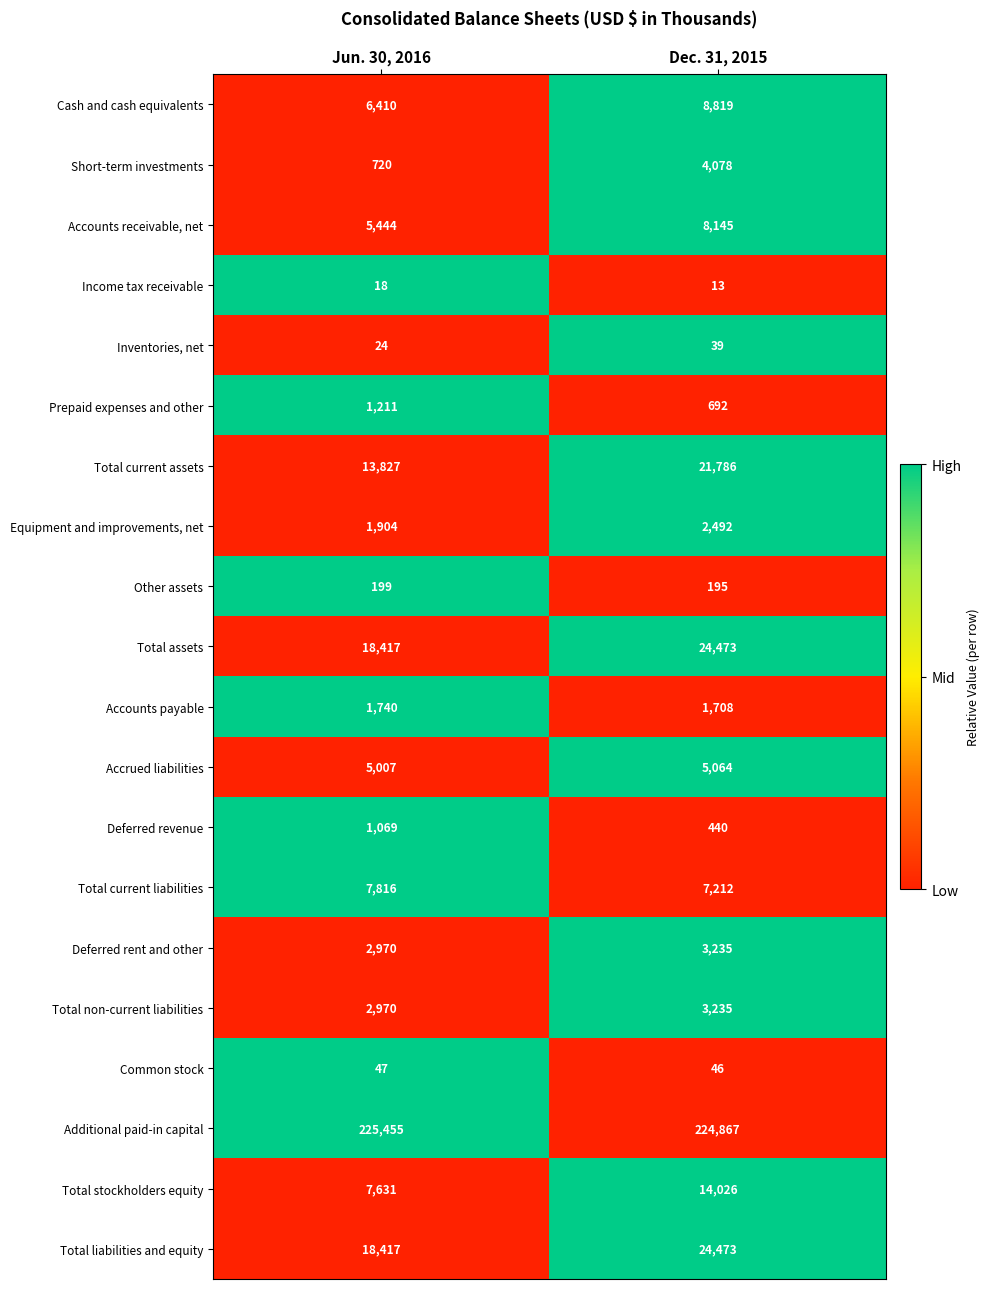

At which category is the sum across all series the highest?

Dec. 31, 2015